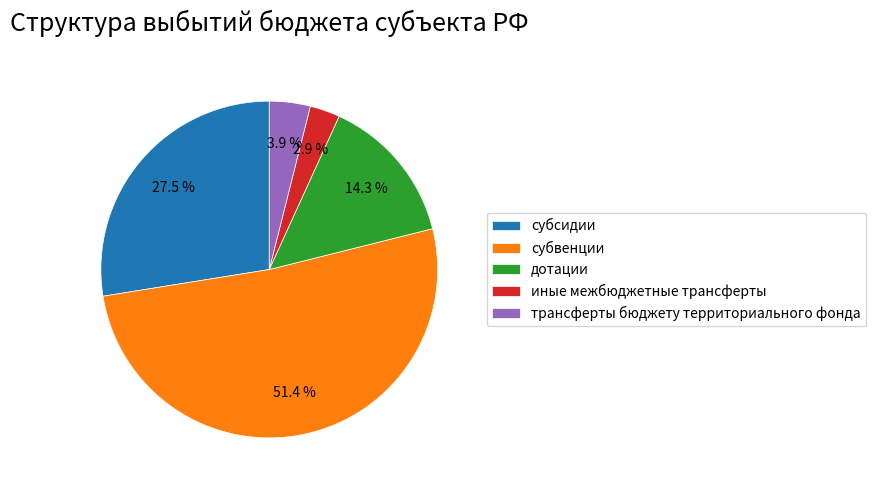

Does any single category account for the majority?

Yes